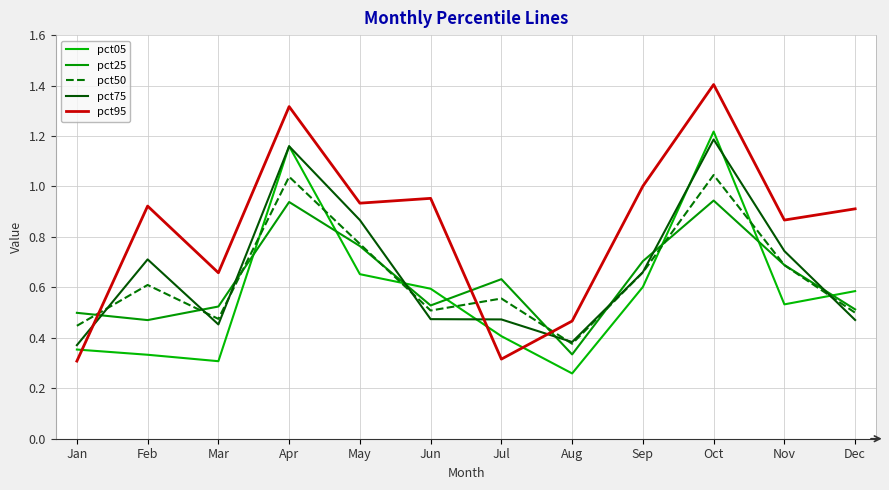

How many intersections are there between pct50 and pct05?

7